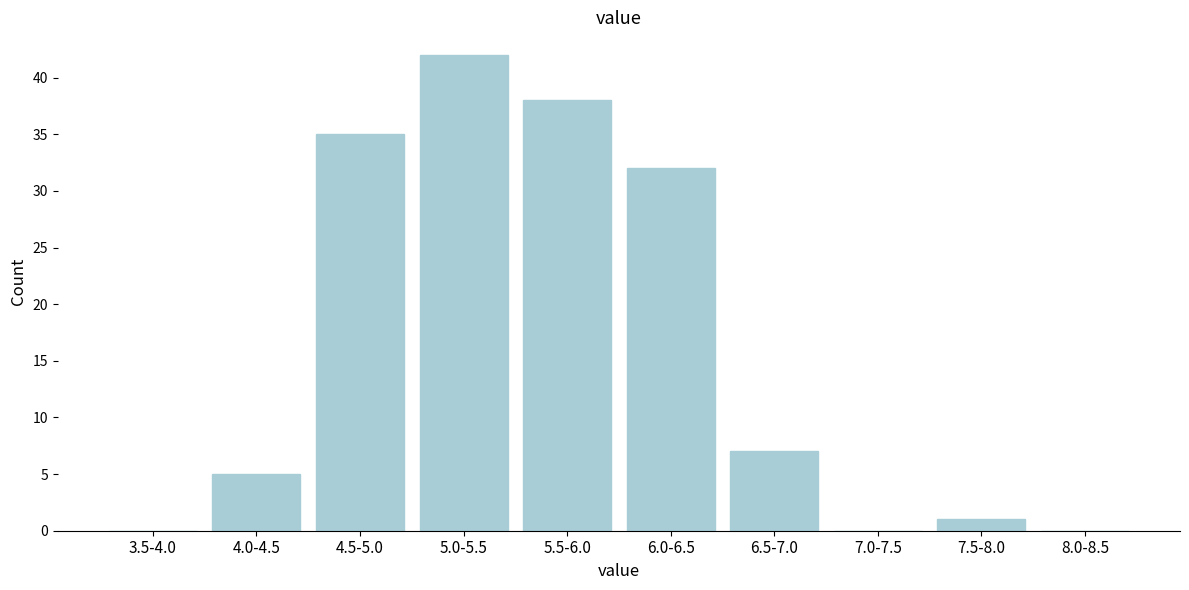

Reading right to left, extract all data points from this chart.

8.0-8.5=0	7.5-8.0=1	7.0-7.5=0	6.5-7.0=7	6.0-6.5=32	5.5-6.0=38	5.0-5.5=42	4.5-5.0=35	4.0-4.5=5	3.5-4.0=0